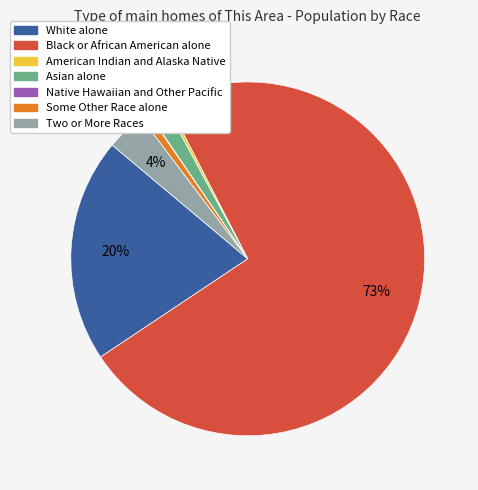

Is it true that American Indian and Alaska Native is 0% of the pie?

True